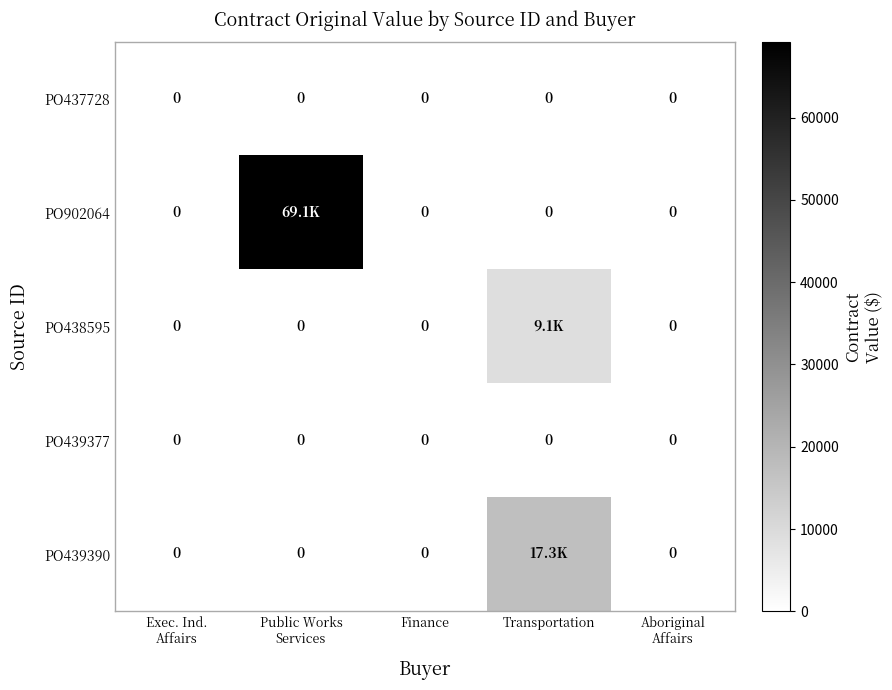

What is the greatest value displayed?

69140.1